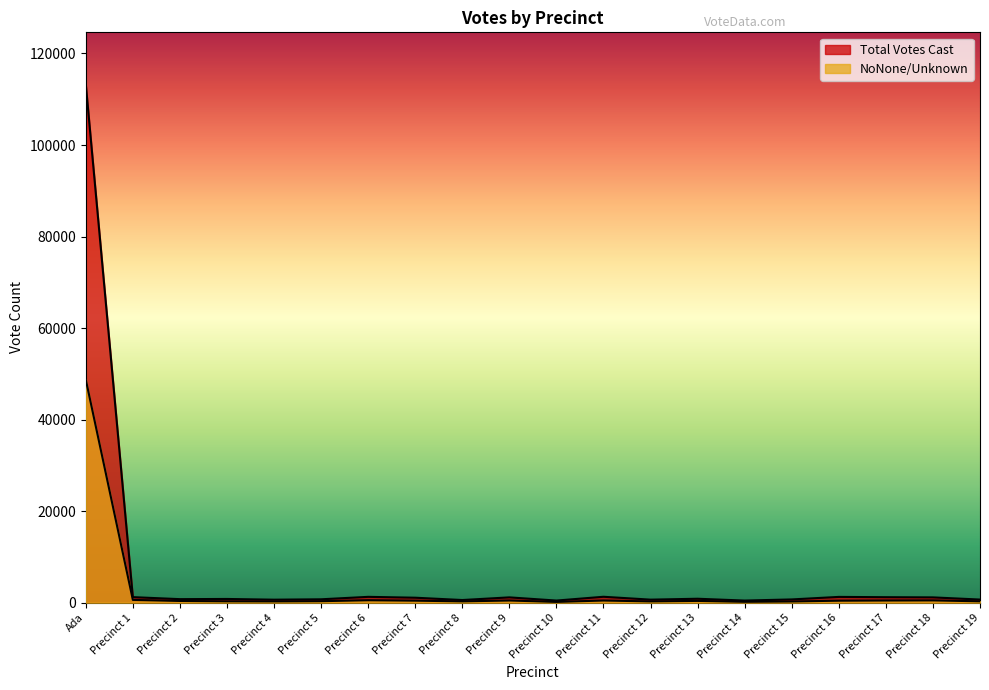

At how many categories does at least one series exceed 11441?

1